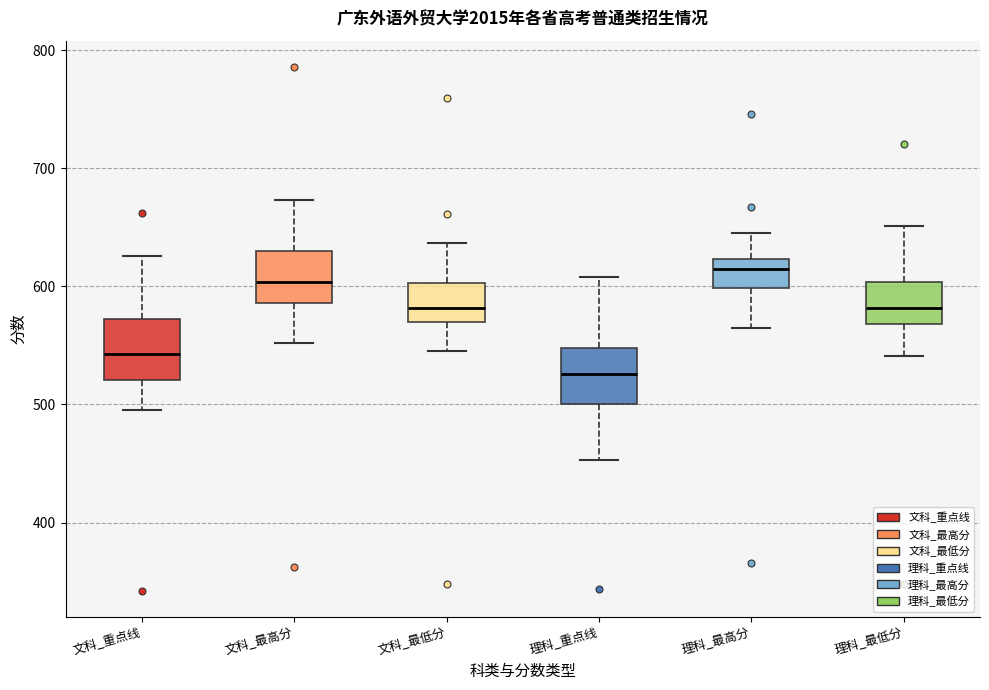

Where is the upper edge of the box for 文科_最低分 on the y-axis? The values are not printed on the chart, so give them approximately, as read against the axis.

600